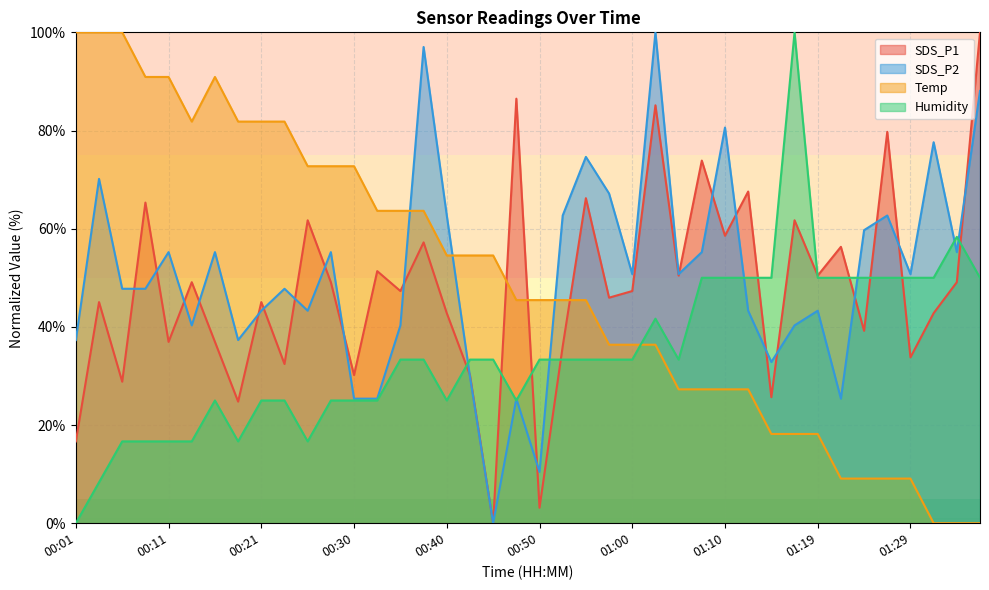

List the series in order of their peak value, lowest first.

SDS_P1, SDS_P2, Temp, Humidity